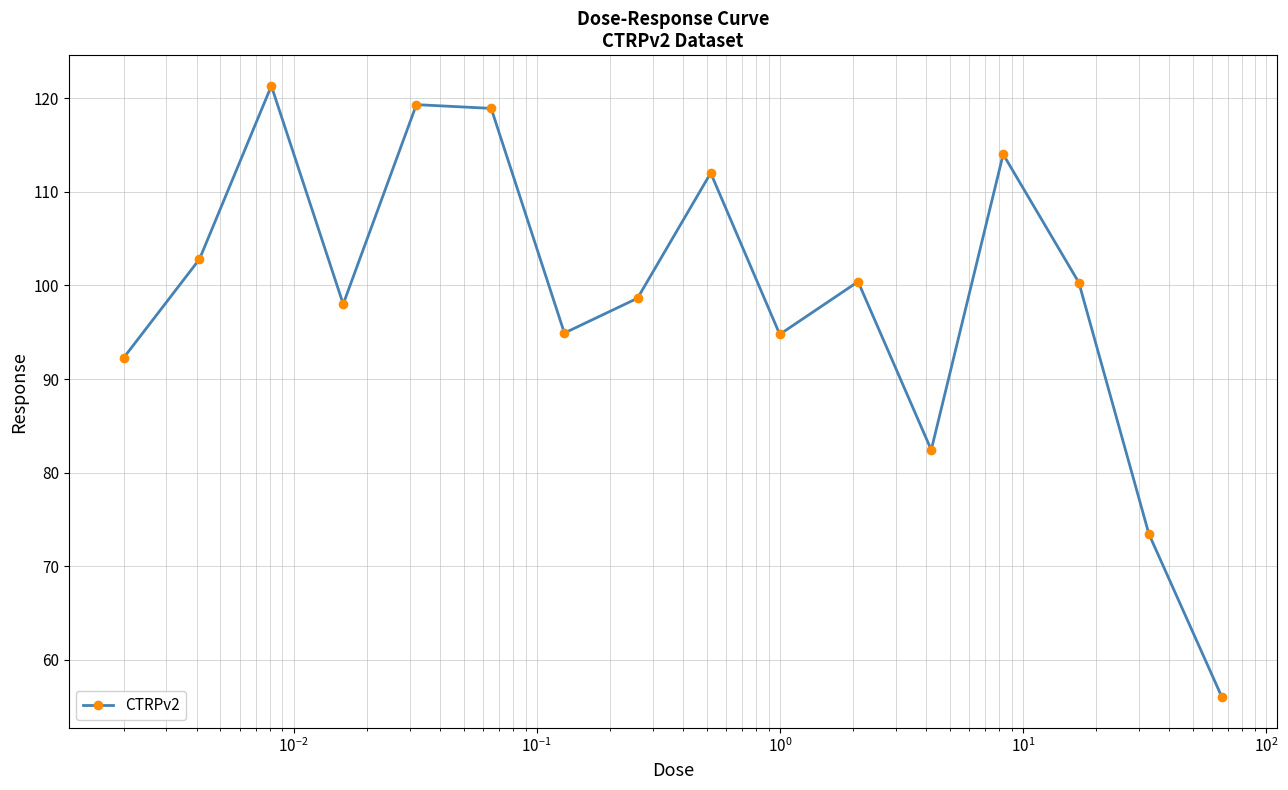

True or false: the data has more than 1 interior local peaks.

True